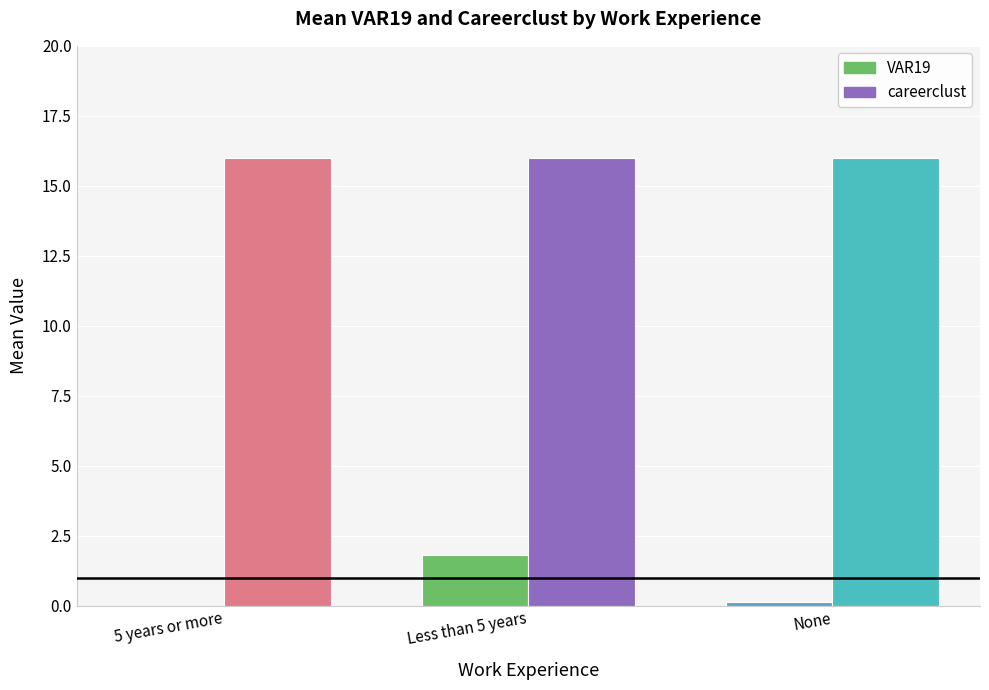

What is the maximum value shown in the chart?

16.0